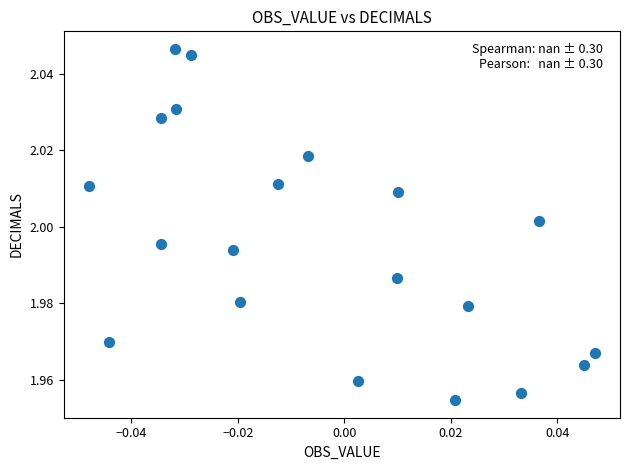

How many points are shown in the scatter plot?

20